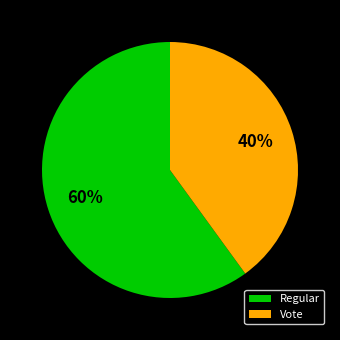

To the nearest percent, what is the combined percentage of Vote and Regular?

100%